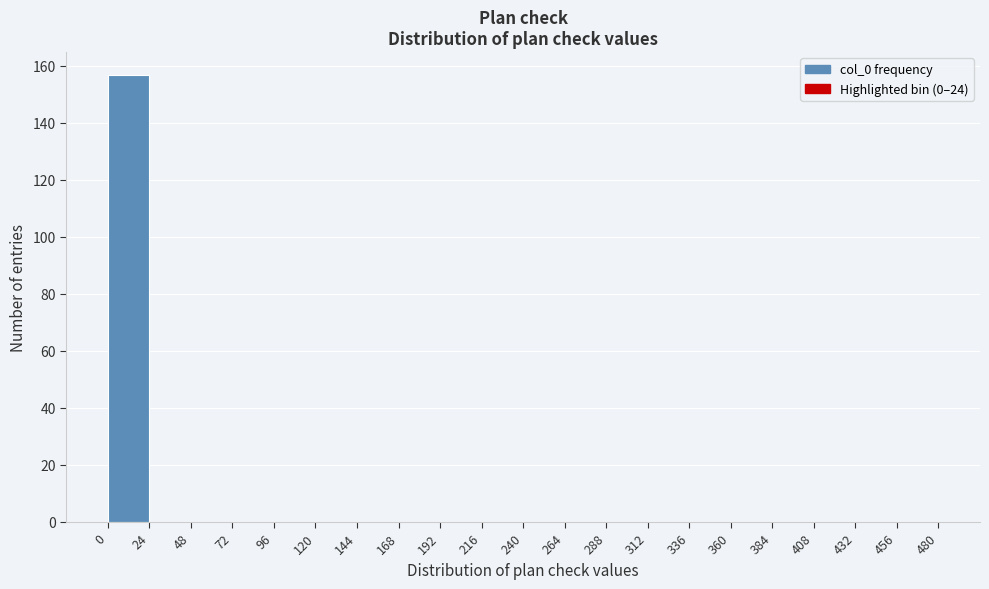

Reading left to right, transcribe this chart: for each bar, give the range it covers on the x-axis and its height. The values are not printed on the chart, so give them approximately, as read against the axis.

0 to 24: 158
24 to 48: 0
48 to 72: 0
72 to 96: 0
96 to 120: 0
120 to 144: 0
144 to 168: 0
168 to 192: 0
192 to 216: 0
216 to 240: 0
240 to 264: 0
264 to 288: 0
288 to 312: 0
312 to 336: 0
336 to 360: 0
360 to 384: 0
384 to 408: 0
408 to 432: 0
432 to 456: 0
456 to 480: 0